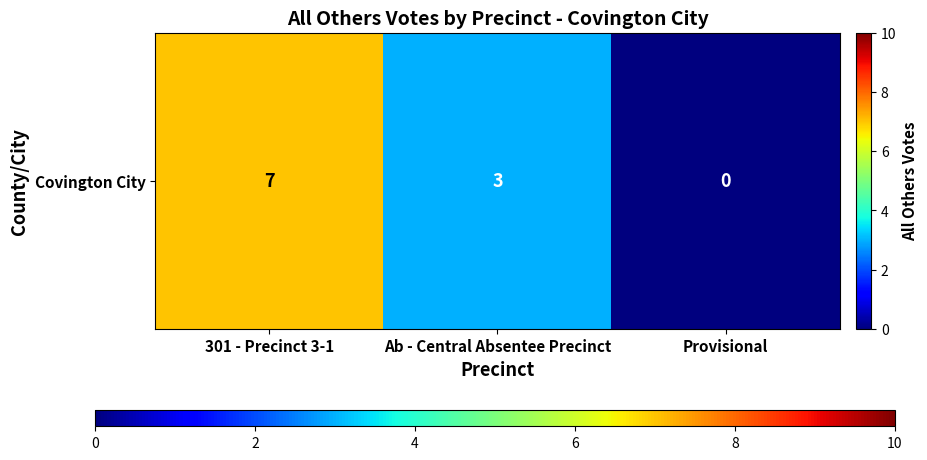

Count the values in the range 0 to 7.

3